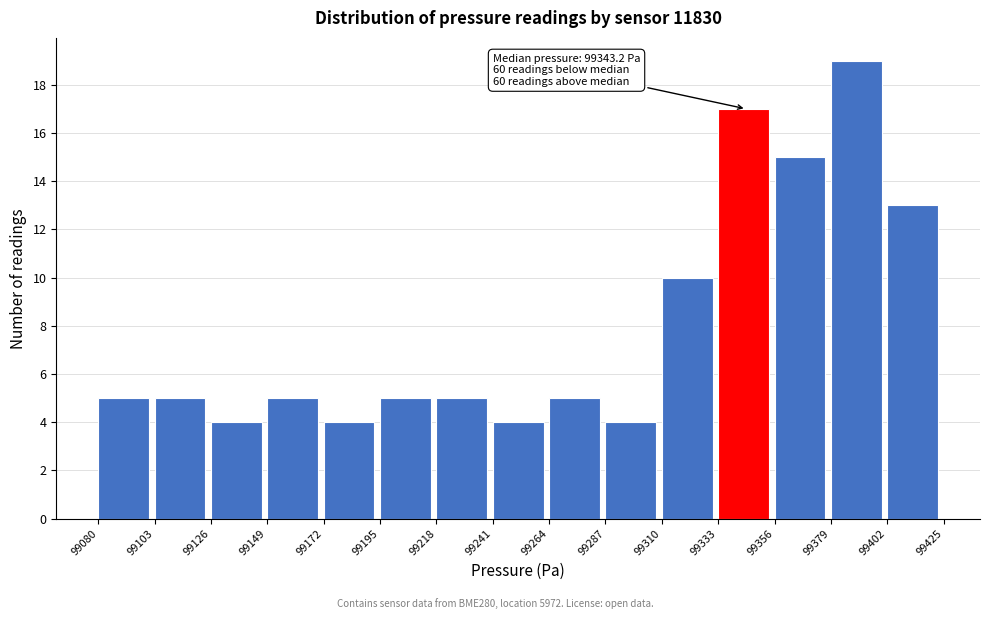

Which range on the x-axis has the tallest bar?

99379 to 99402